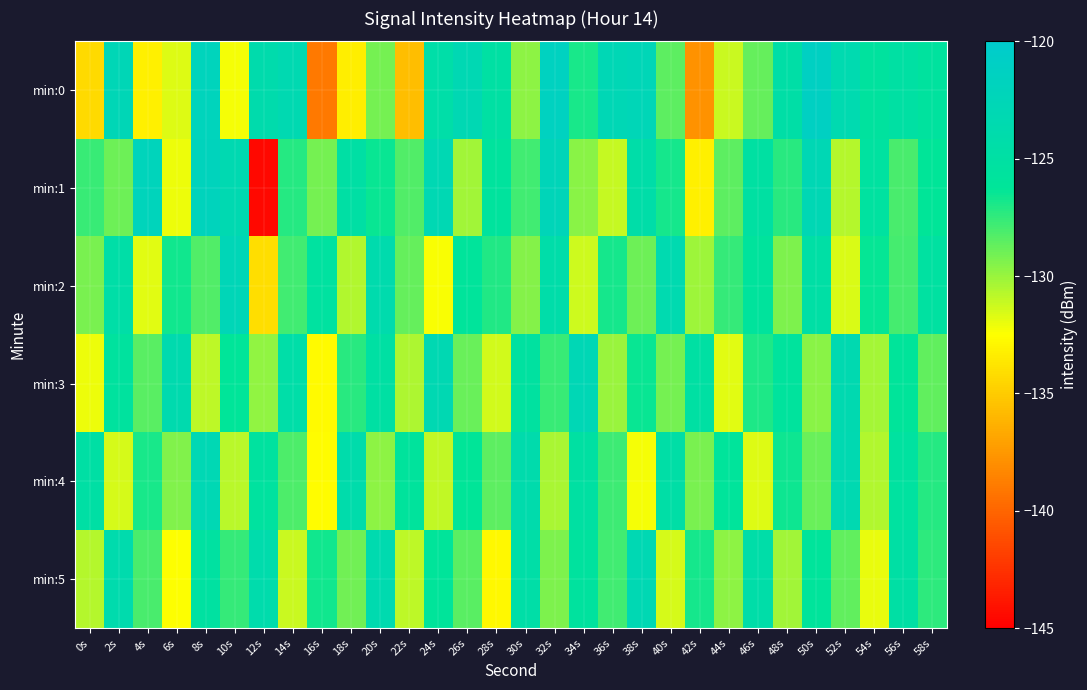

Between 48s and 26s, which is larger?

26s